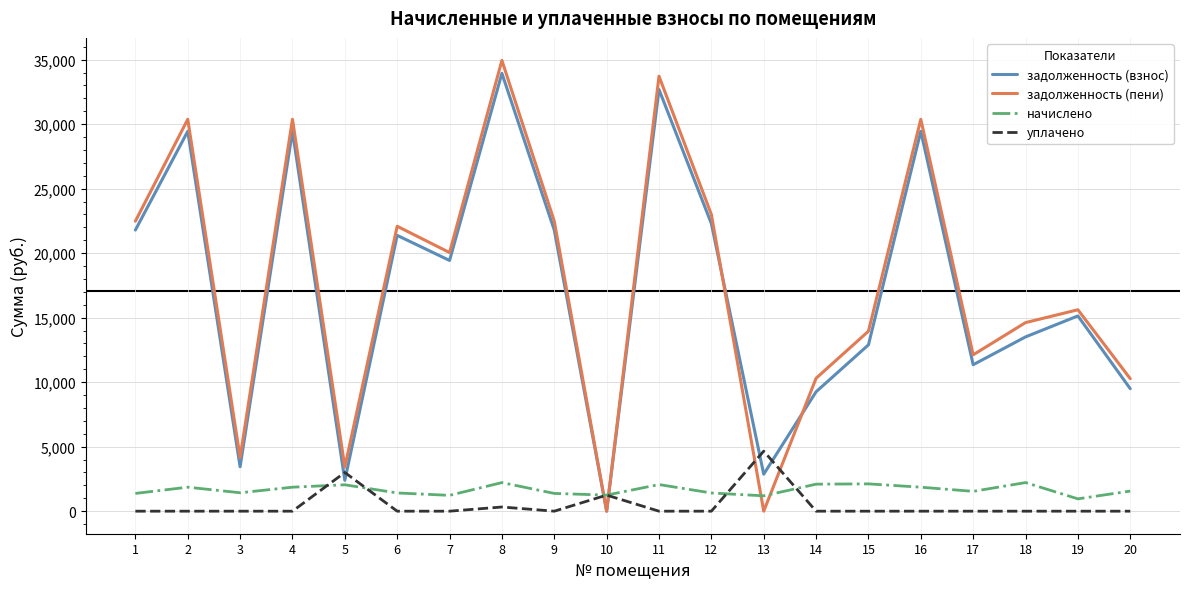

True or false: начислено and задолженность (пени) intersect in this chart.

True